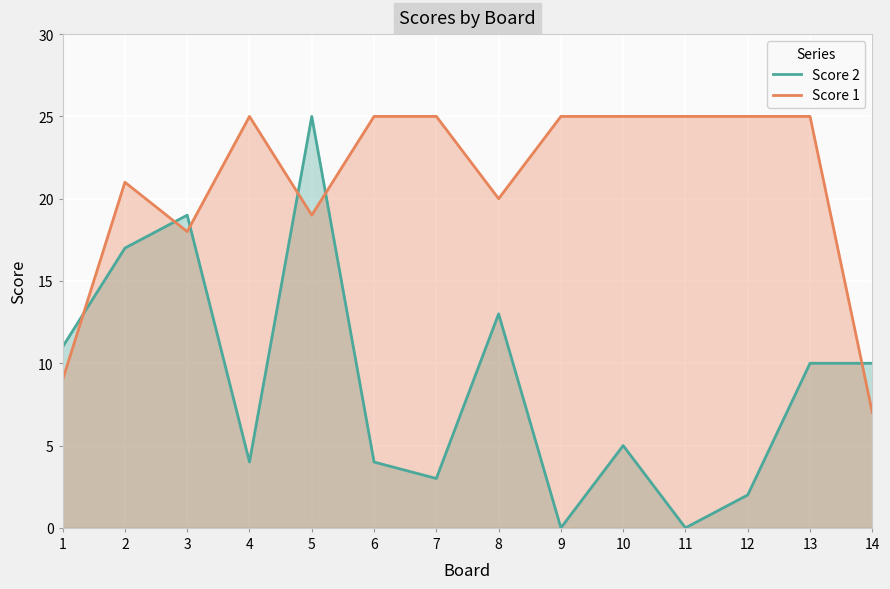

In Score 2, how many points are lower than both neighbors (excluding endpoints)?

4